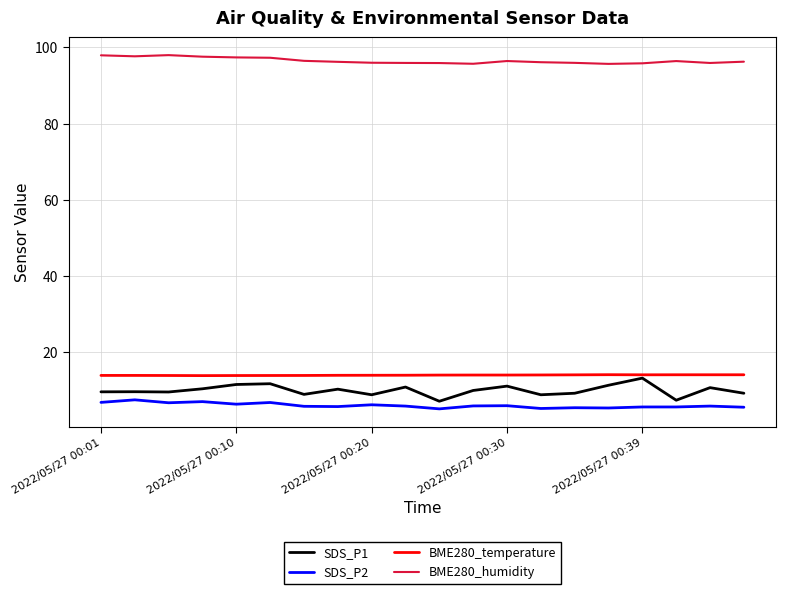

What is the greatest value displayed?

98.0